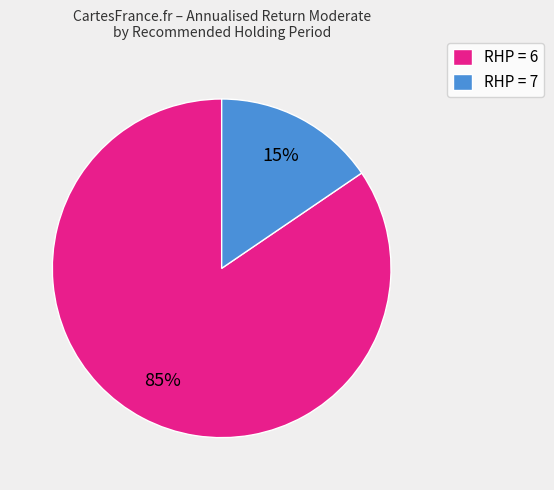

What percentage is the RHP = 7 slice, to the nearest percent?

15%